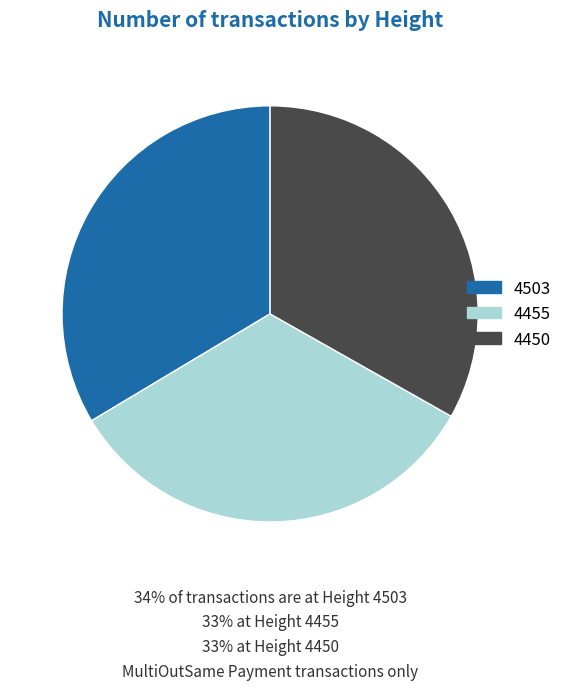

True or false: 4503 accounts for 34% of the total.

True